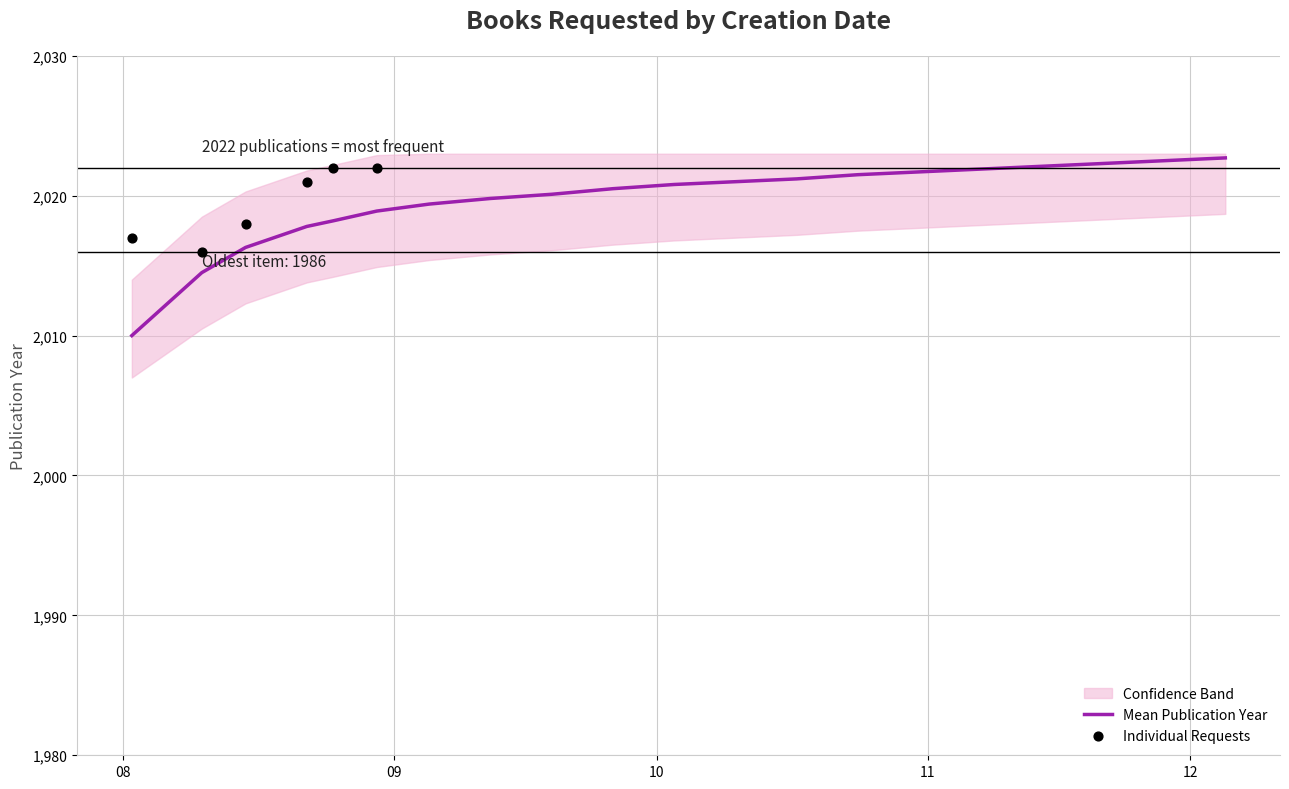

What is the lowest value of the Mean Publication Year series?

2010.0